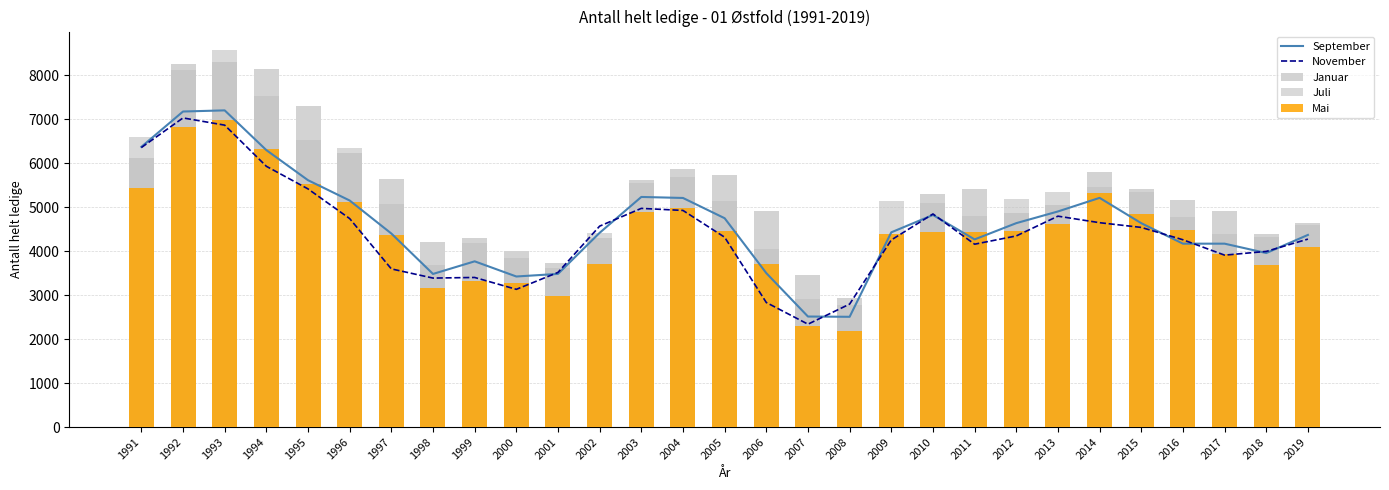

List the labels in order of Mai value, smallest first.

2008, 2007, 2001, 1998, 2000, 1999, 2018, 2002, 2006, 2017, 2019, 1997, 2009, 2011, 2010, 2005, 2012, 2016, 2013, 2015, 2003, 2004, 1996, 2014, 1991, 1995, 1994, 1992, 1993